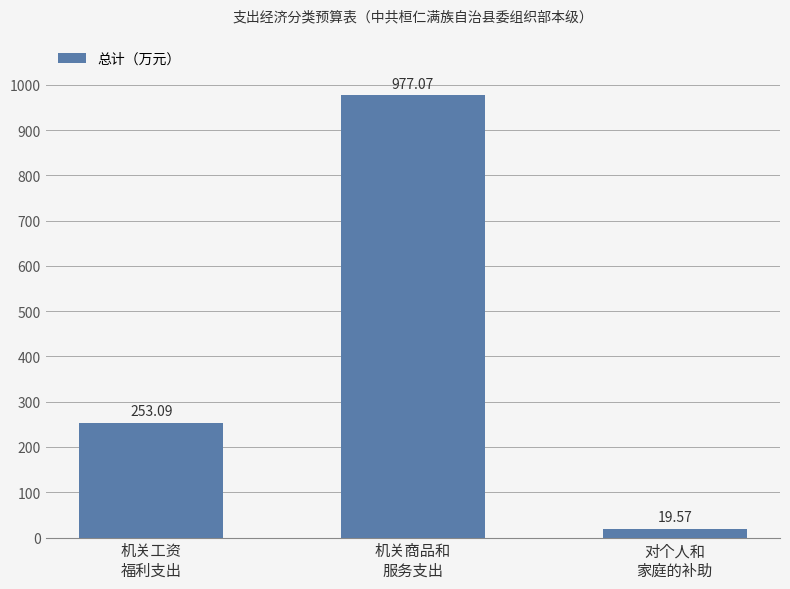

Rank the categories by value from highest to lowest.

机关商品和
服务支出, 机关工资
福利支出, 对个人和
家庭的补助